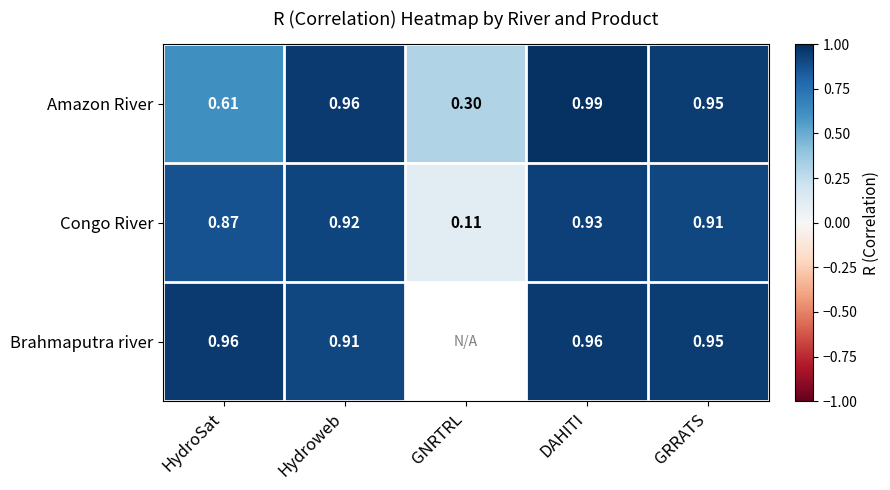

At which label does Congo River reach its peak?

DAHITI